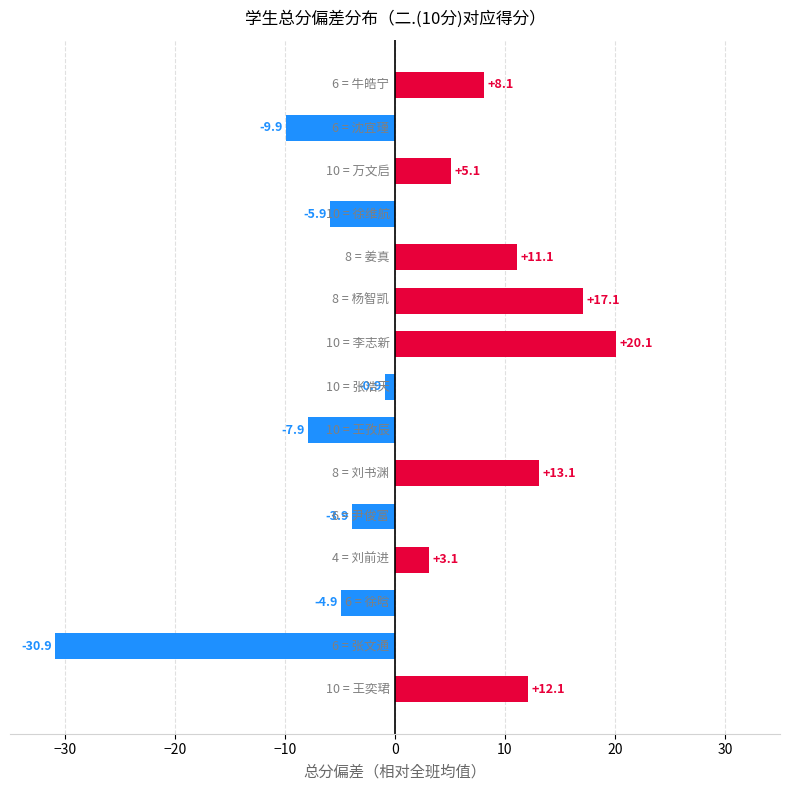

Are the bars horizontal?

Yes